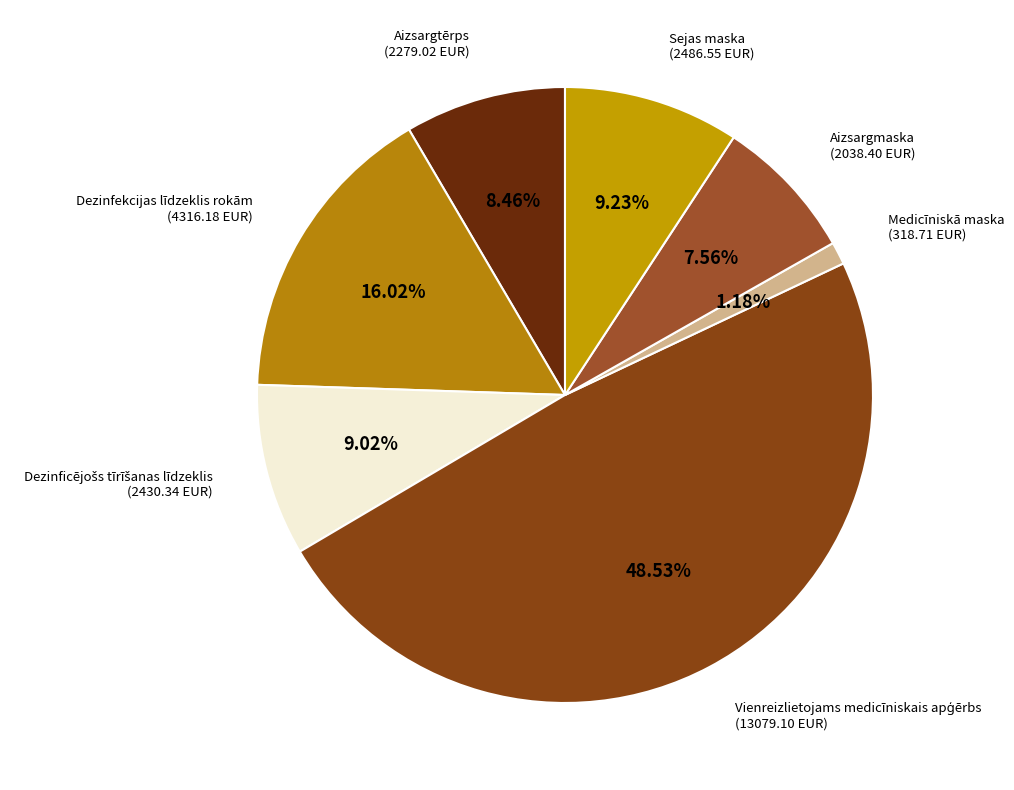

Count the number of slices in the pie.

7